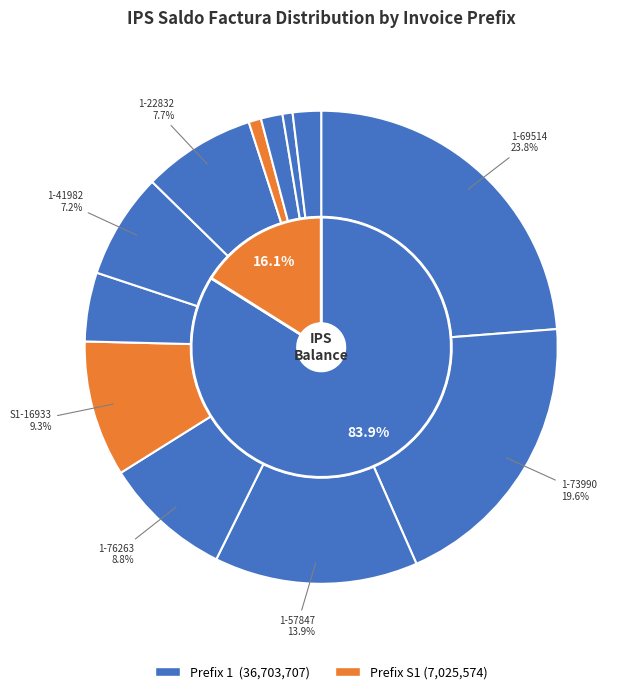

Is it true that 1-22832 is 1% of the pie?

False